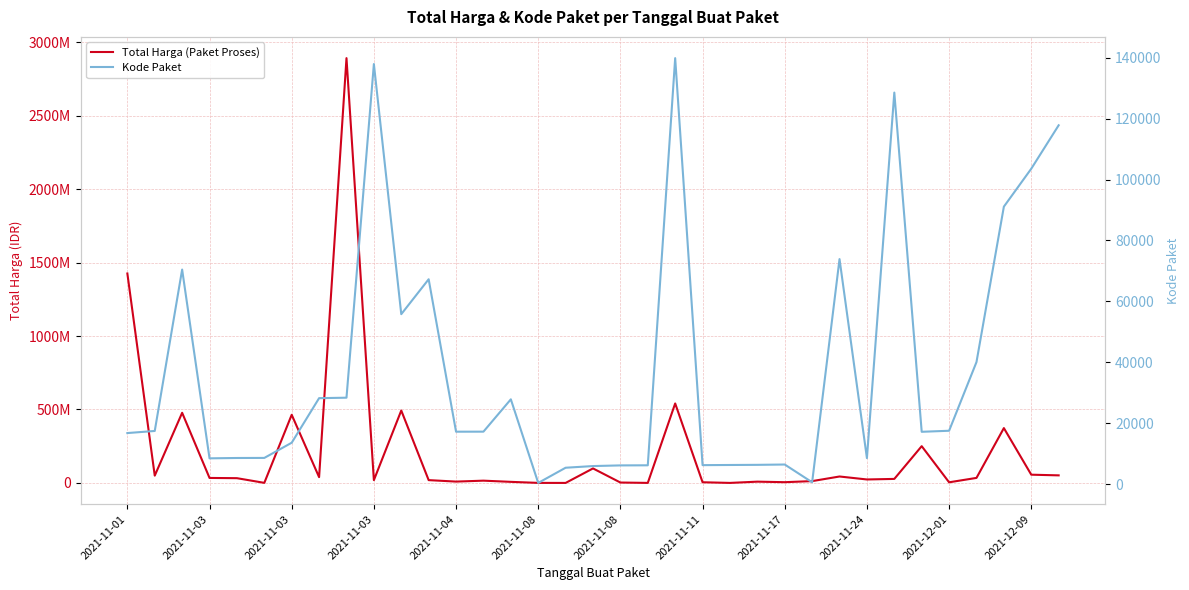

Count the number of data series in this chart.

2